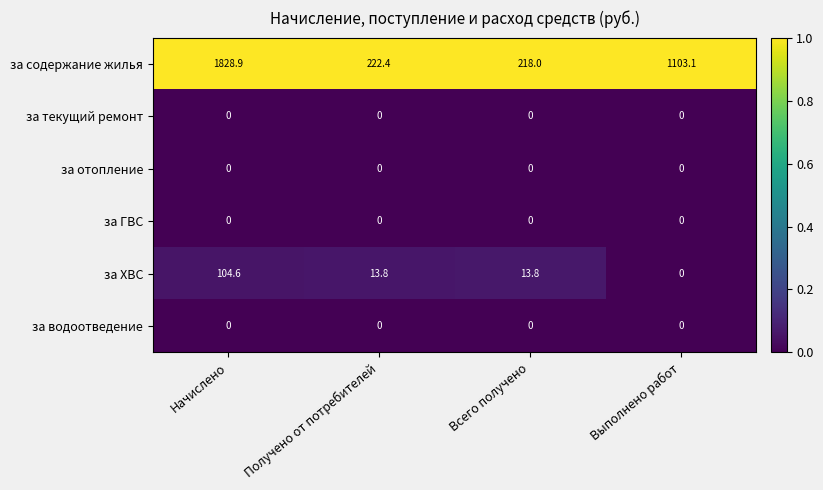

At how many categories does at least one series exceed 0?

4